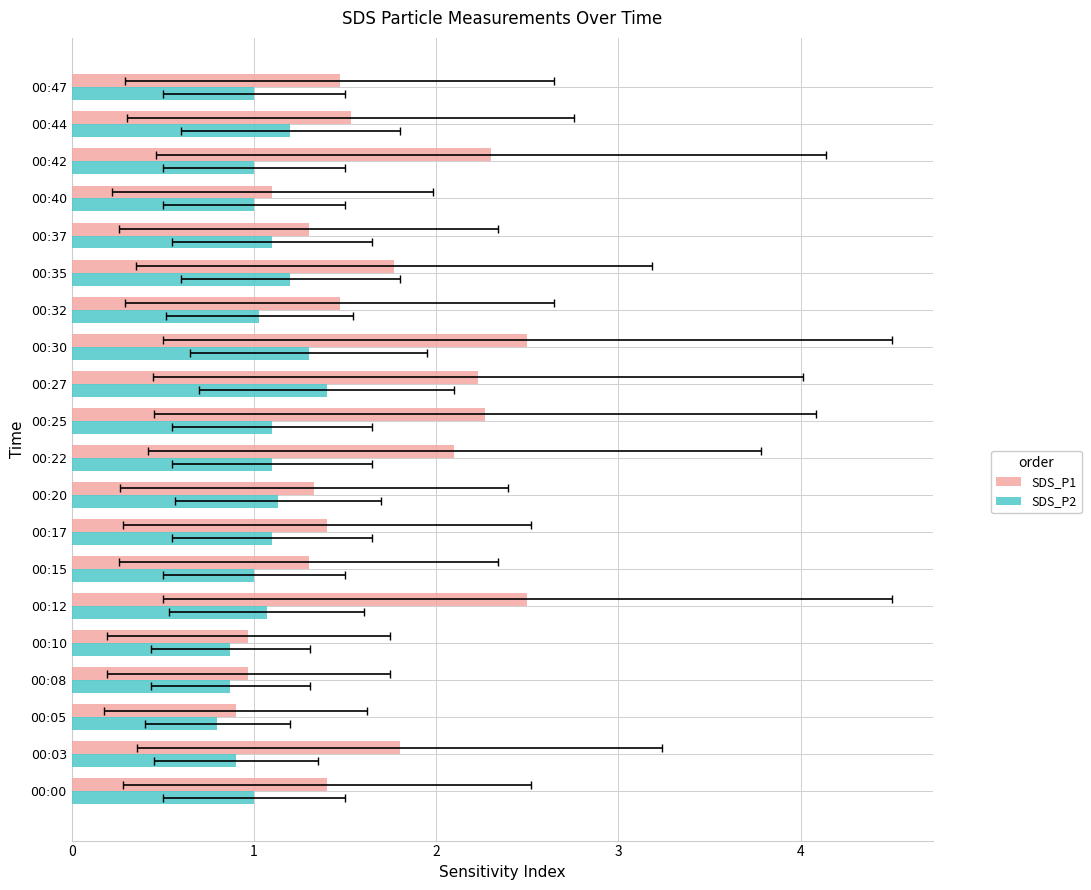

How many categories are shown in the chart?

20